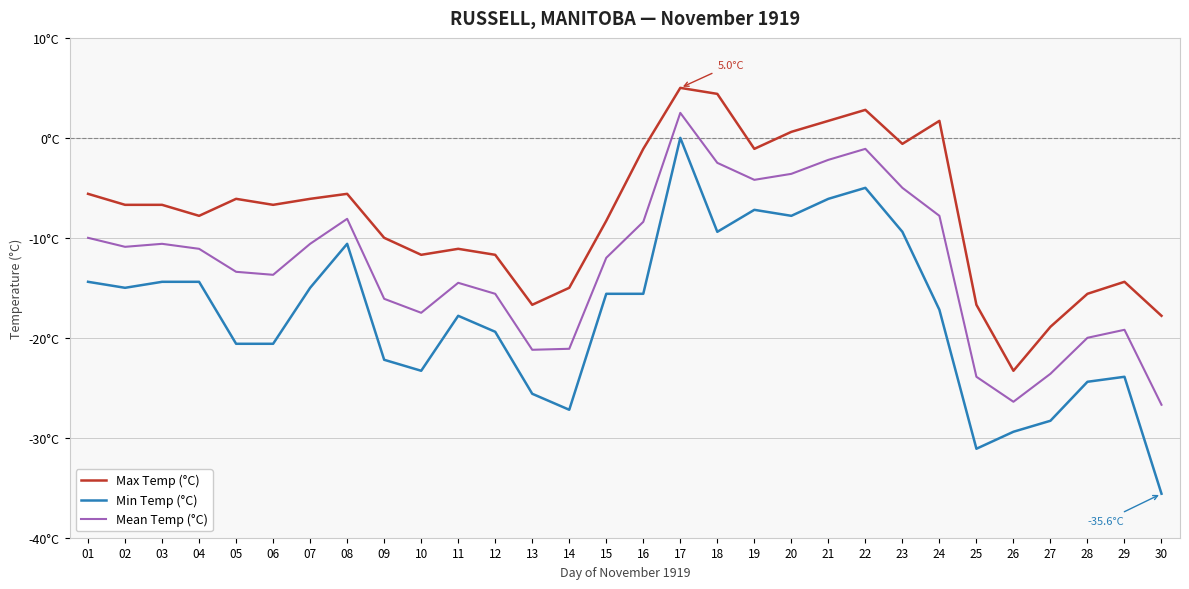

Which series has the widest spread of values?

Min Temp (°C)